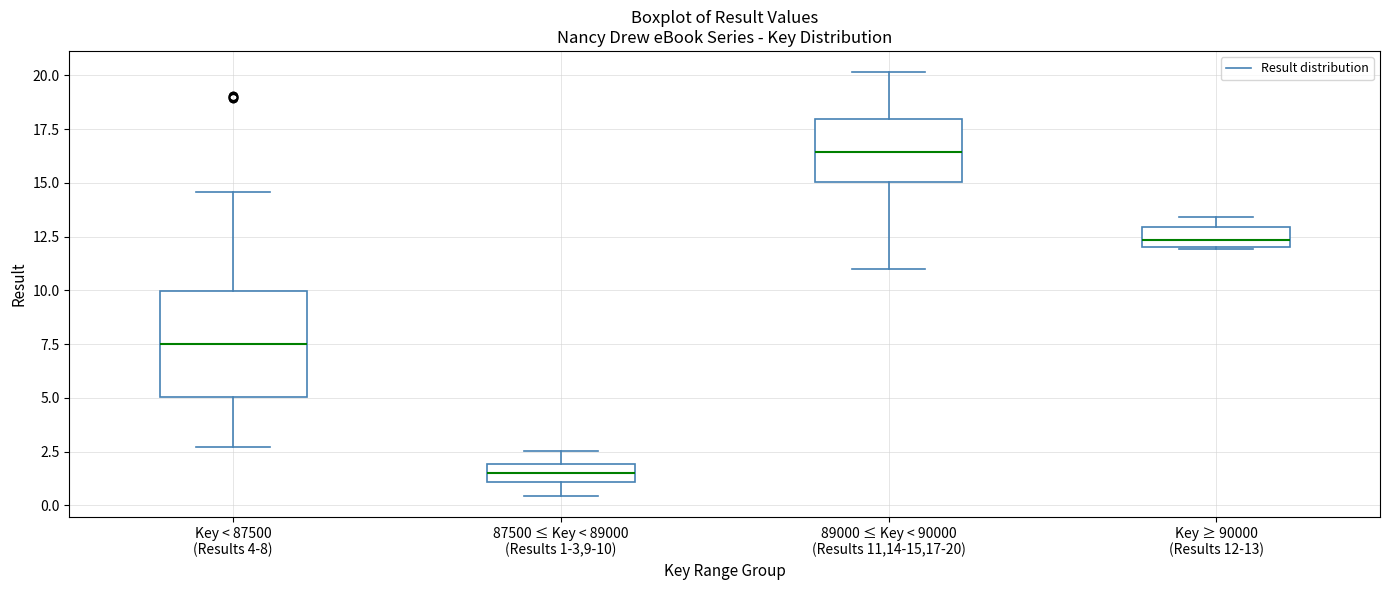

Where does the lower whisker of the box for 89000 ≤ Key < 90000 (Results 11,14-15,17-20) end on the y-axis? The values are not printed on the chart, so give them approximately, as read against the axis.

11.0